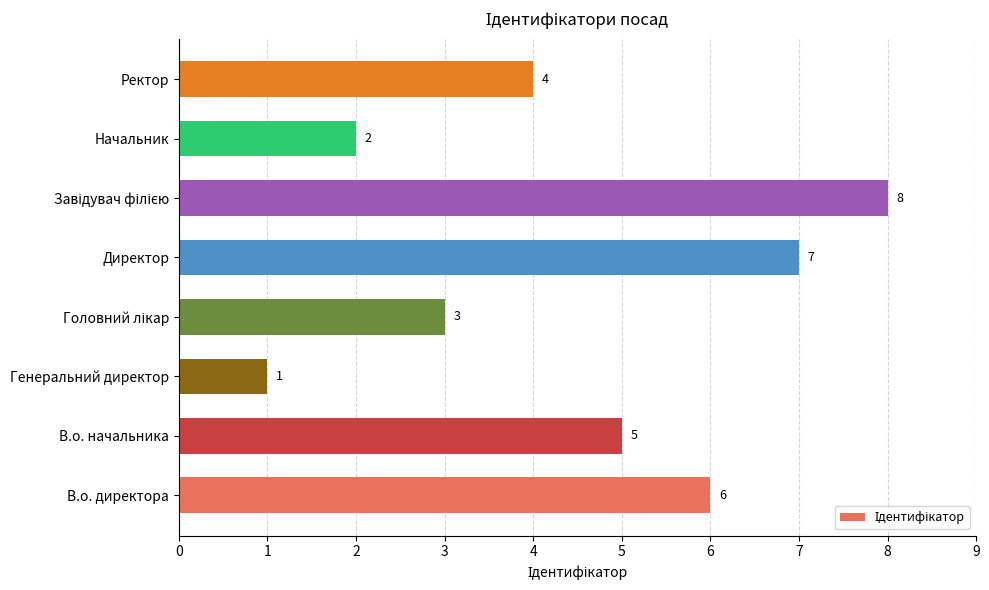

Reading top to bottom, extract all data points from this chart.

4	2	8	7	3	1	5	6